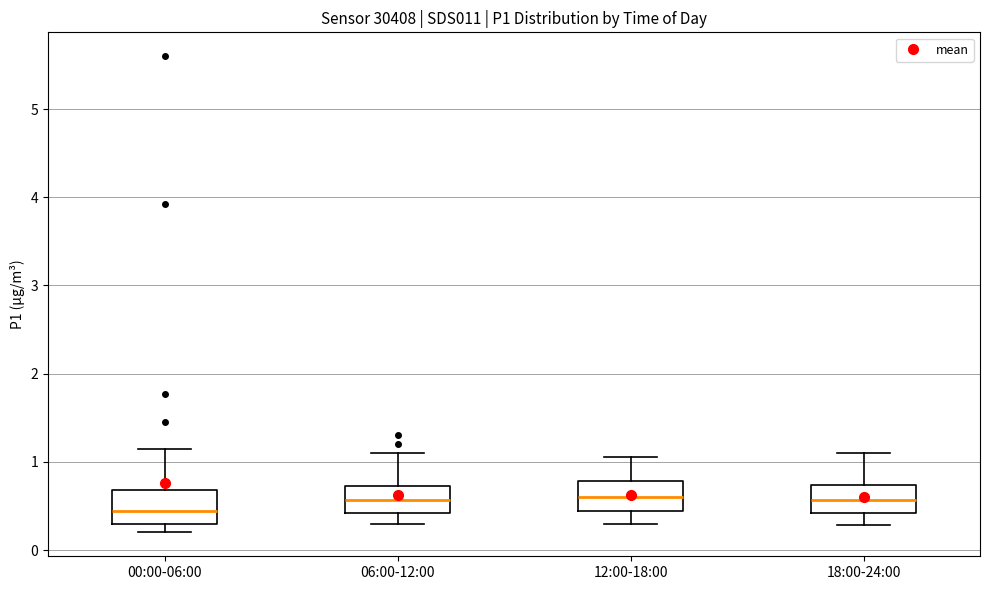

Where does the upper whisker of the box for 18:00-24:00 end on the y-axis? The values are not printed on the chart, so give them approximately, as read against the axis.

1.1